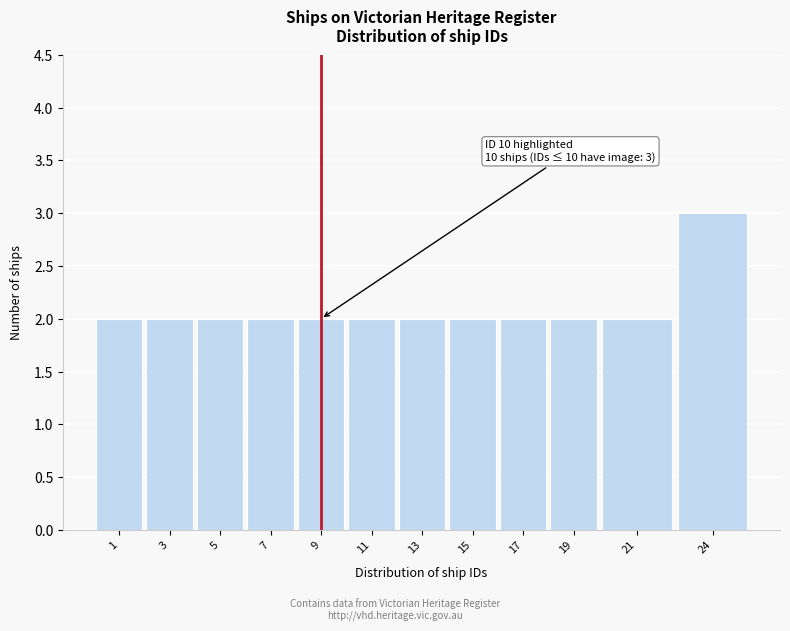

Reading left to right, list all the values displayed in this chart.

2	2	2	2	2	2	2	2	2	2	2	3